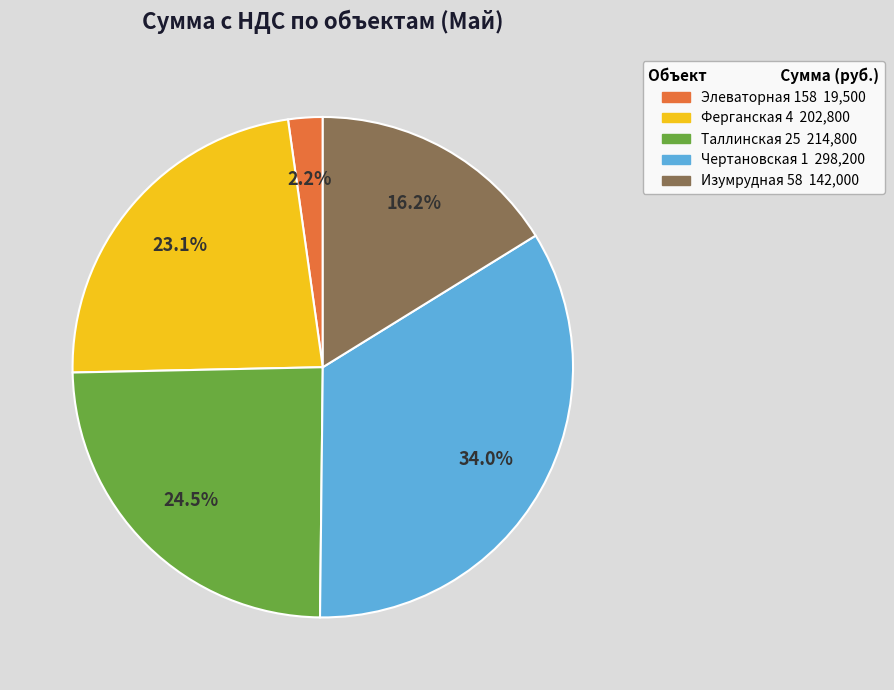

Is there a majority slice in this chart?

No